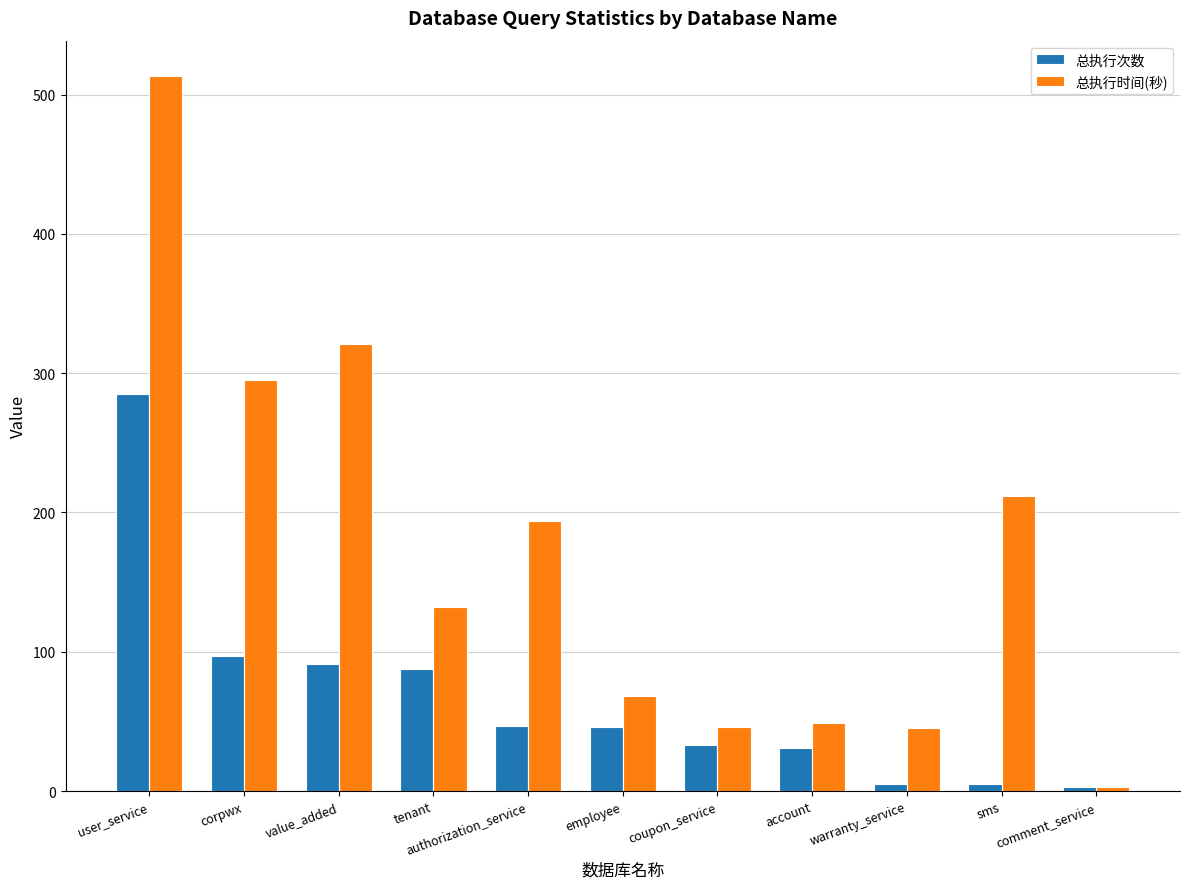

The 总执行次数 series shows 88 at tenant. True or false?

True